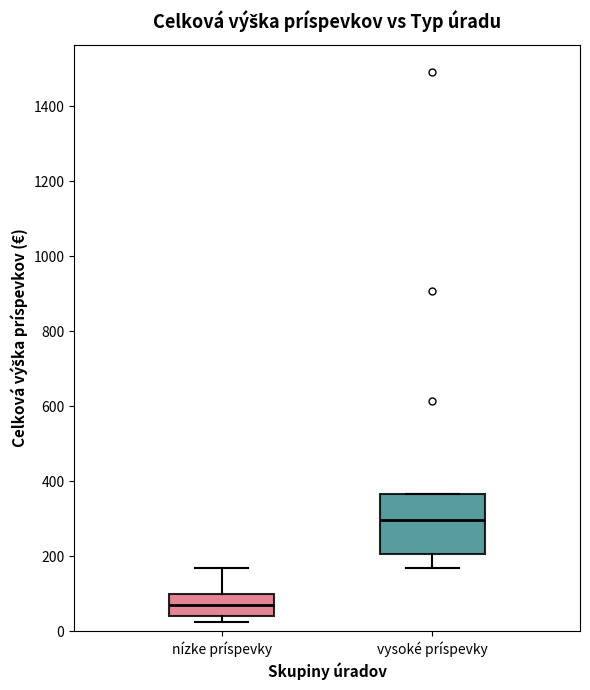

Reading left to right, read every box against the y-axis: the position of its median line, the range the box covers, and the ends of its whiskers. The values are not printed on the chart, so give them approximately, as read against the axis.

nízke príspevky: median 60, box 40 to 100, whiskers 20 to 160
vysoké príspevky: median 300, box 200 to 360, whiskers 160 to 360